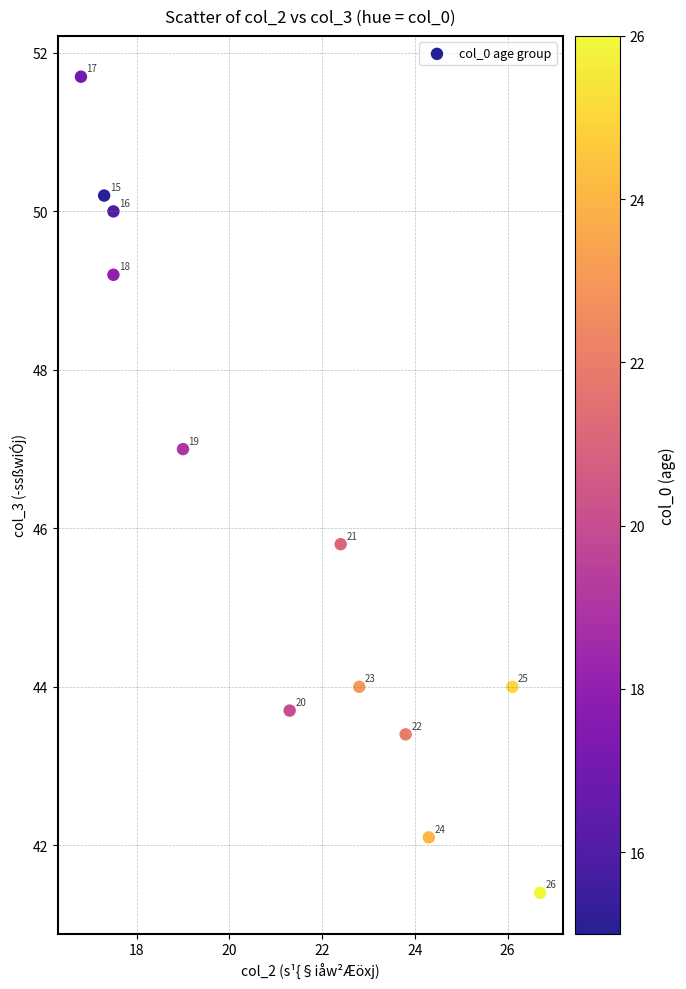

What is the average Y value?

46.0